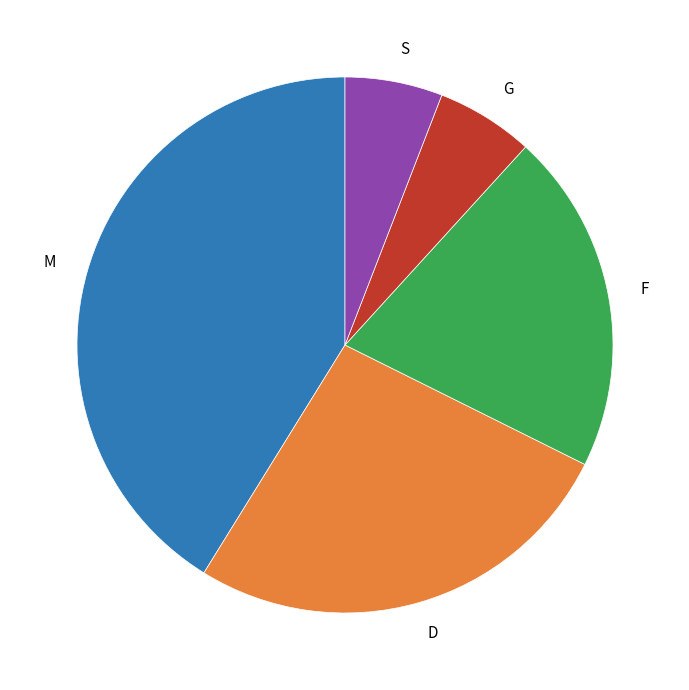

How many segments does this pie chart have?

5